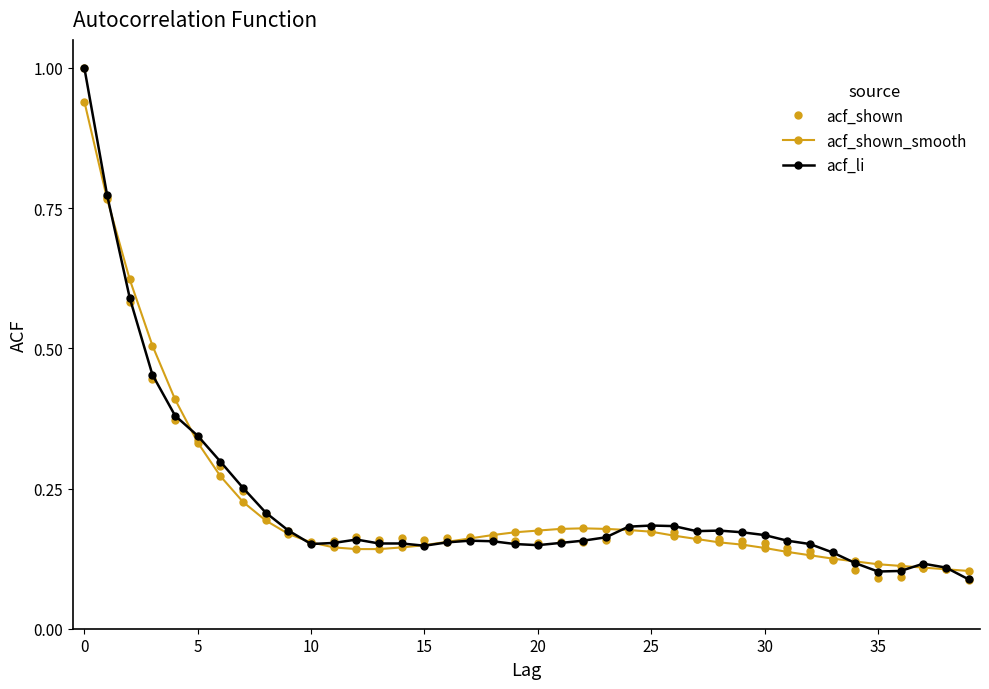

How many distinct data groups are displayed?

3